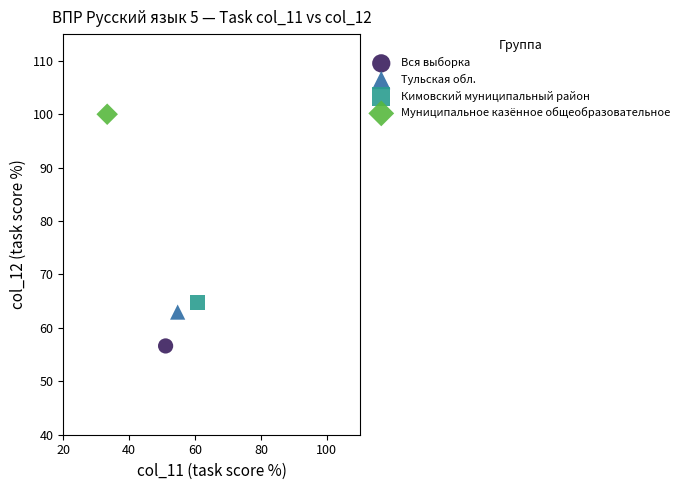

What are all the series names shown in the legend?

Вся выборка, Тульская обл., Кимовский муниципальный район, Муниципальное казённое общеобразовательное